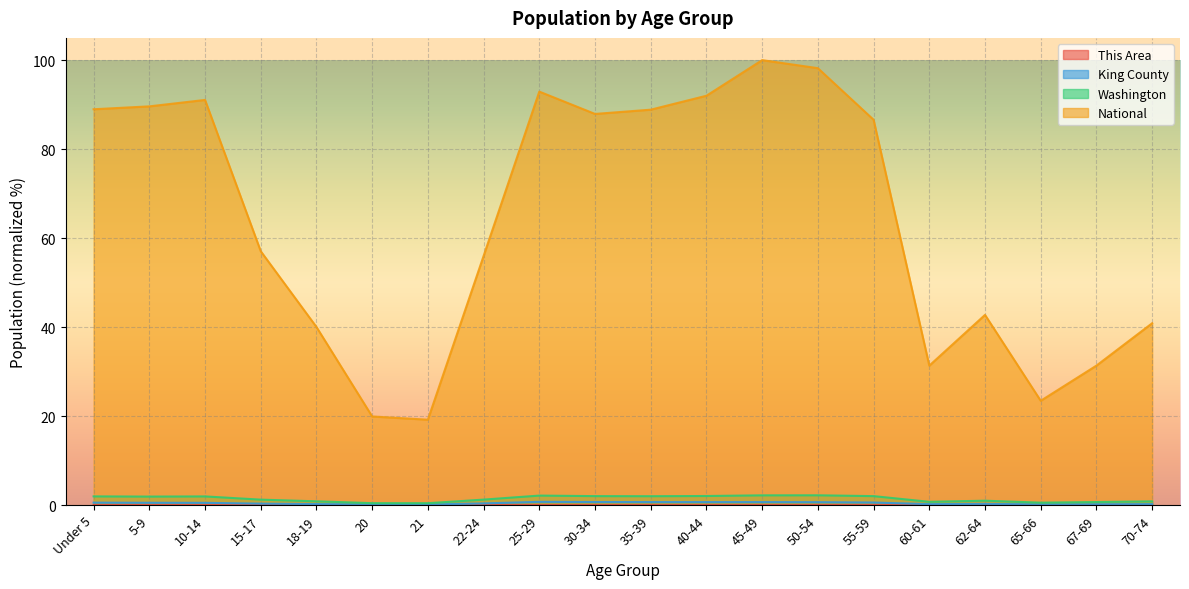

True or false: National and This Area cross at least once.

False